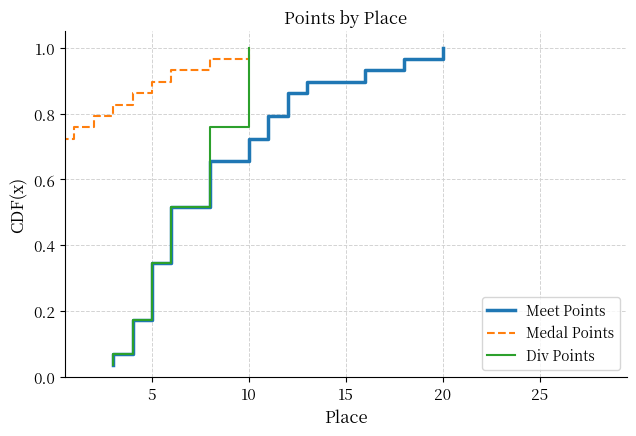

True or false: Meet Points and Div Points intersect in this chart.

False